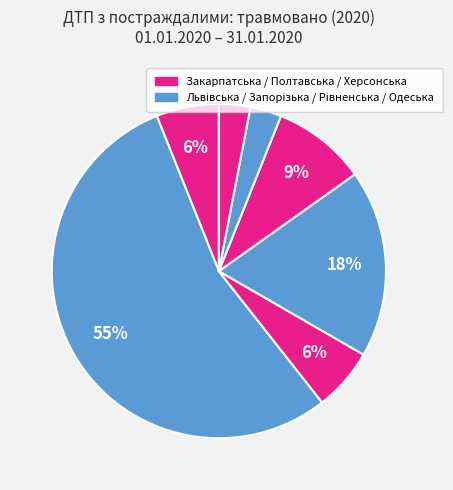

Which category has the biggest portion of the pie?

Львівська